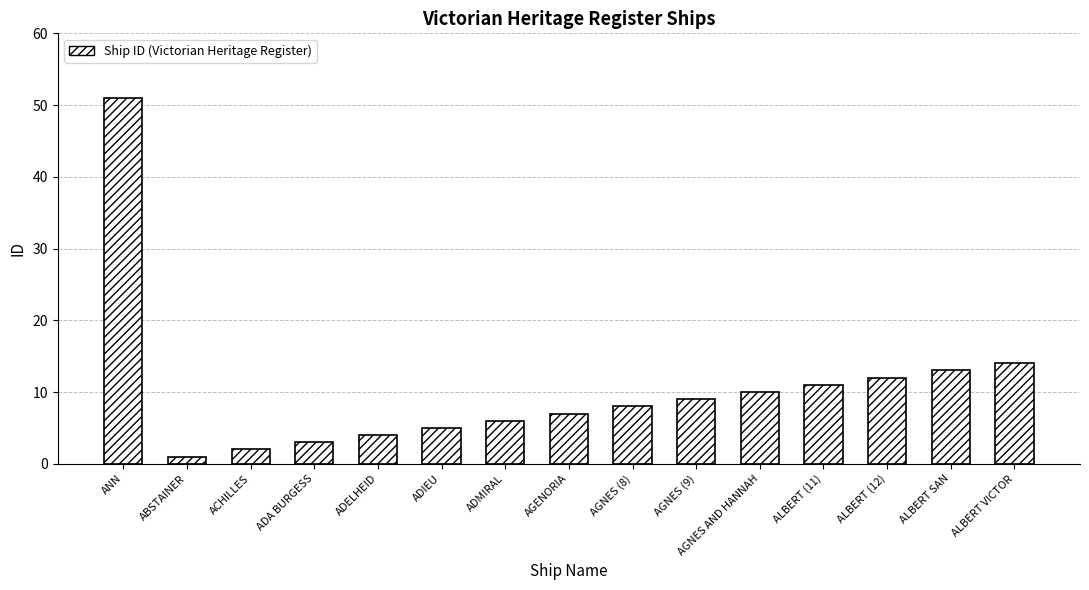

List the labels in order of value, largest first.

ANN, ALBERT VICTOR, ALBERT SAN, ALBERT (12), ALBERT (11), AGNES AND HANNAH, AGNES (9), AGNES (8), AGENORIA, ADMIRAL, ADIEU, ADELHEID, ADA BURGESS, ACHILLES, ABSTAINER